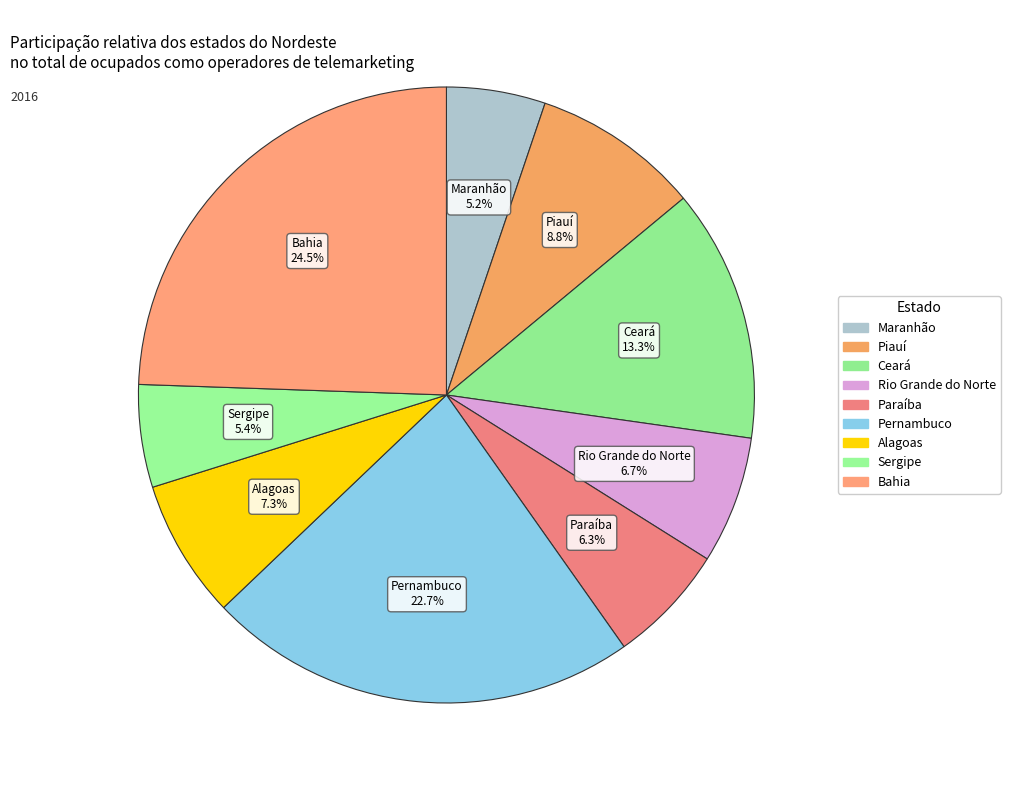

What is the largest slice in the pie chart?

Bahia